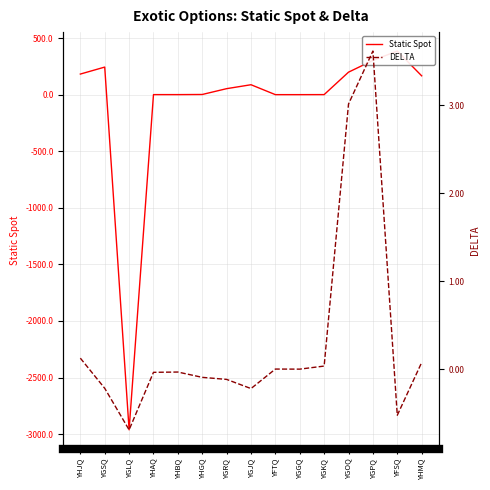

The Static Spot series shows 0.0 at YGGQ. True or false?

False